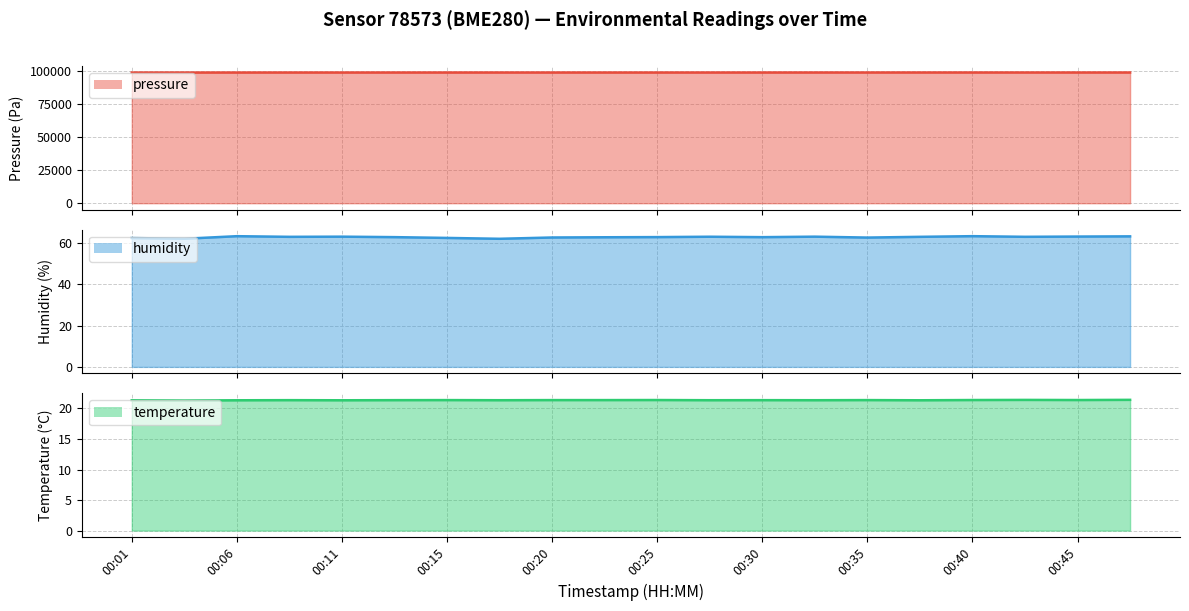

At which category does the chart reach its peak across all series?

2023-02-27T00:37:47